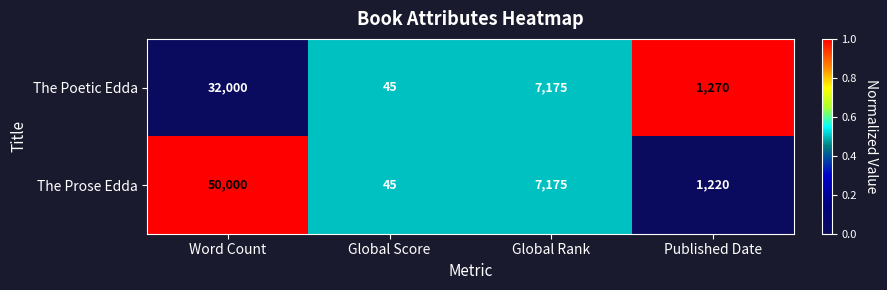

The value of The Poetic Edda at Global Score is 78. True or false?

False